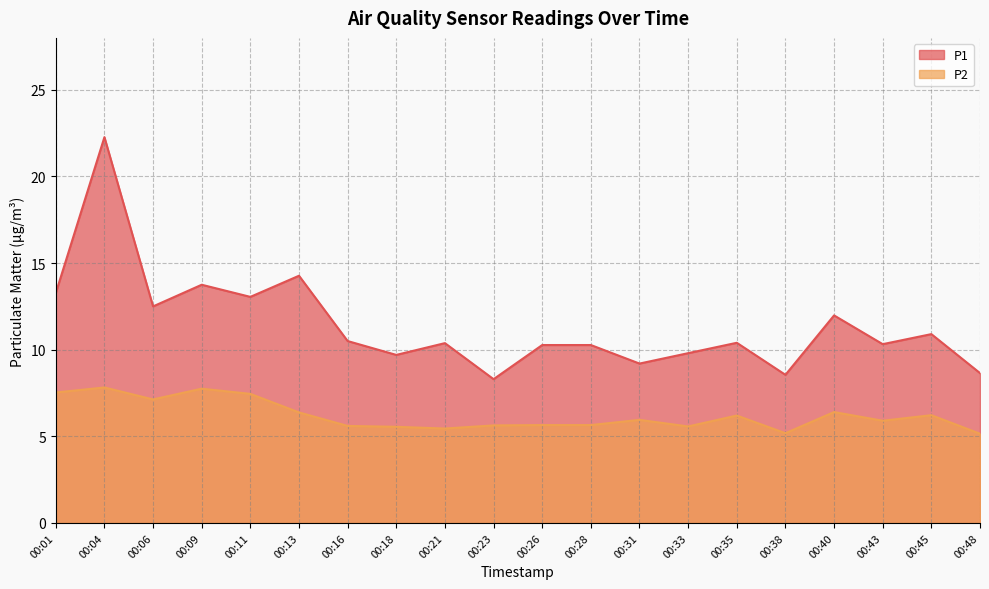

True or false: P1 and P2 intersect in this chart.

False